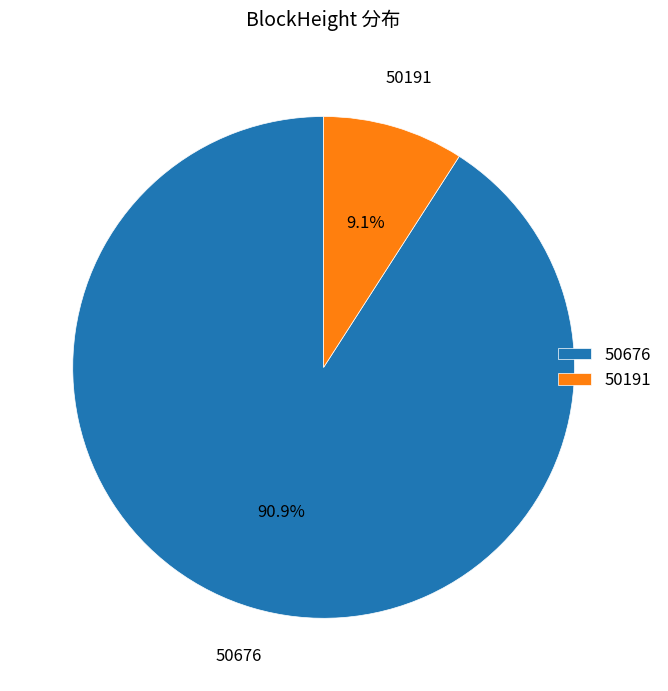

Which slice is the smallest?

50191